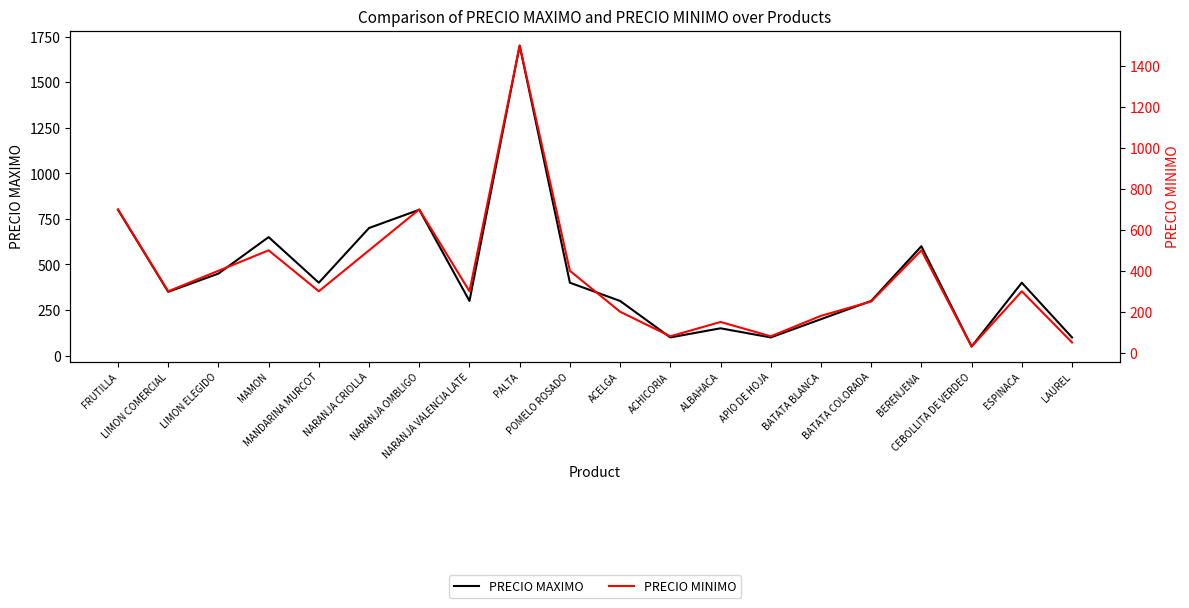

What is the value of the PRECIO MAXIMO point at the 3rd from the left?

450